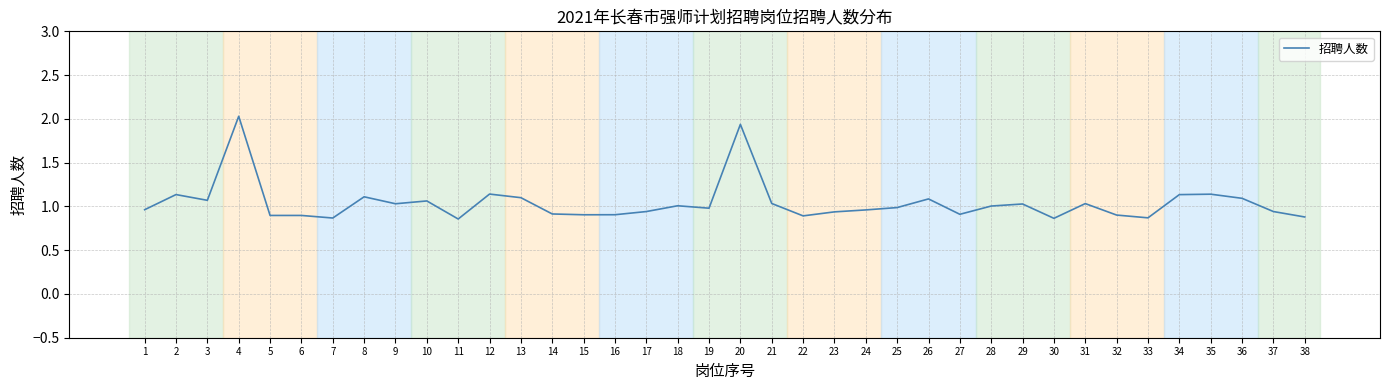

Approximately how many times larger is the value at 19 compared to 4?

0.5